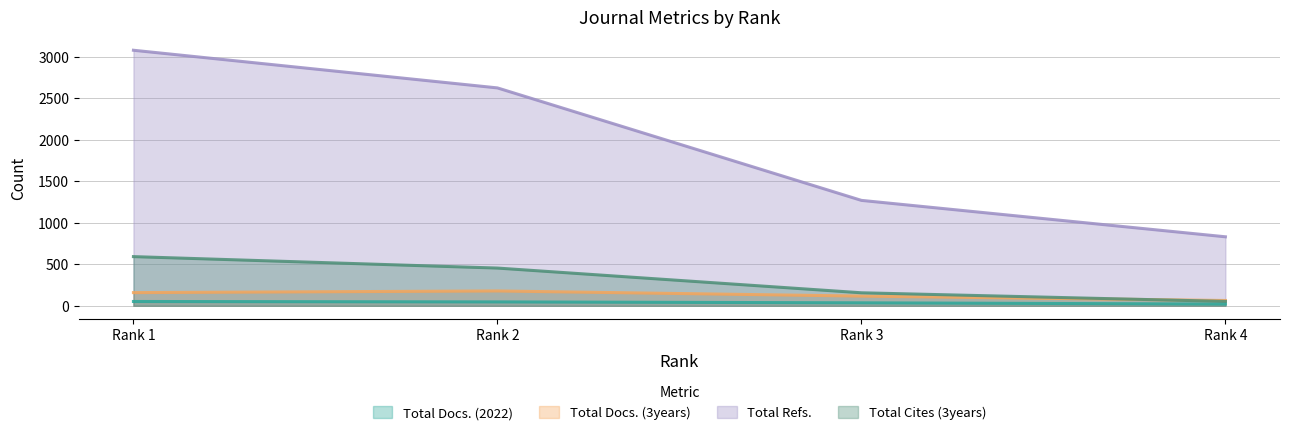

Rank the series at Rank 4 from highest to lowest value.

Total Refs., Total Docs. (3years), Total Cites (3years), Total Docs. (2022)